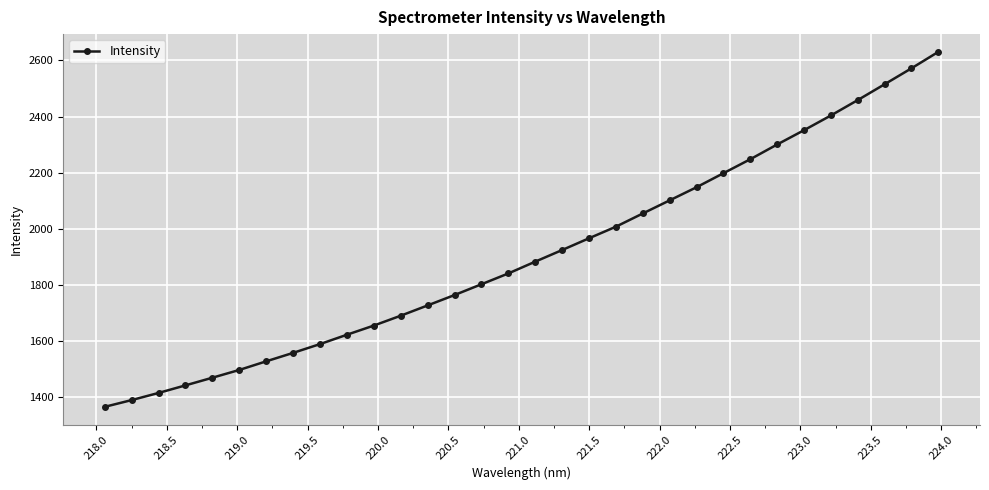

What is the average value?

1910.1